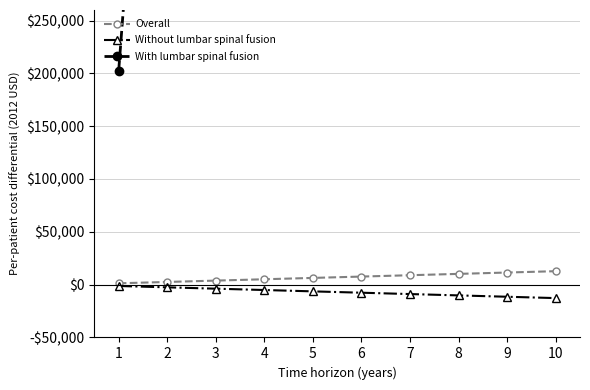

True or false: With lumbar spinal fusion has more than 0 points higher than both neighbors.

False